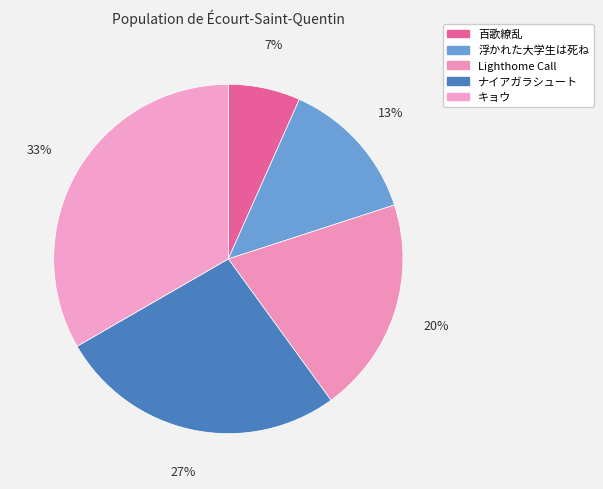

How many slices are in this pie chart?

5